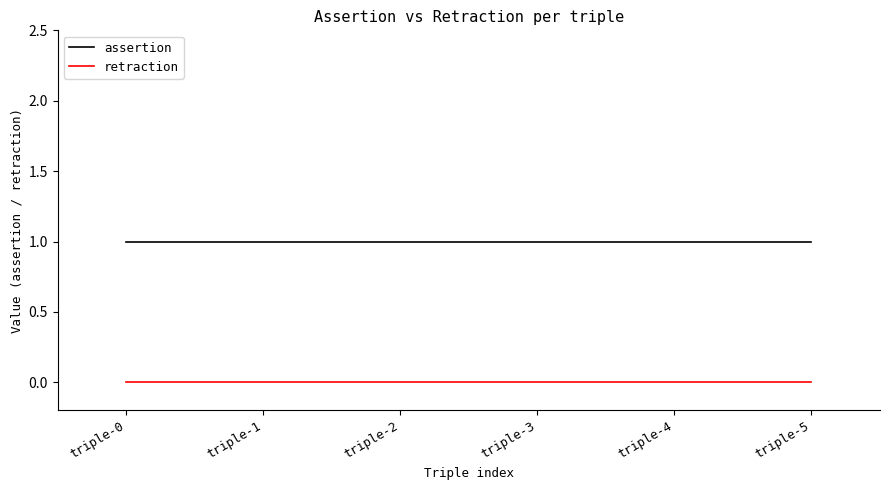

What are all the series names shown in the legend?

assertion, retraction